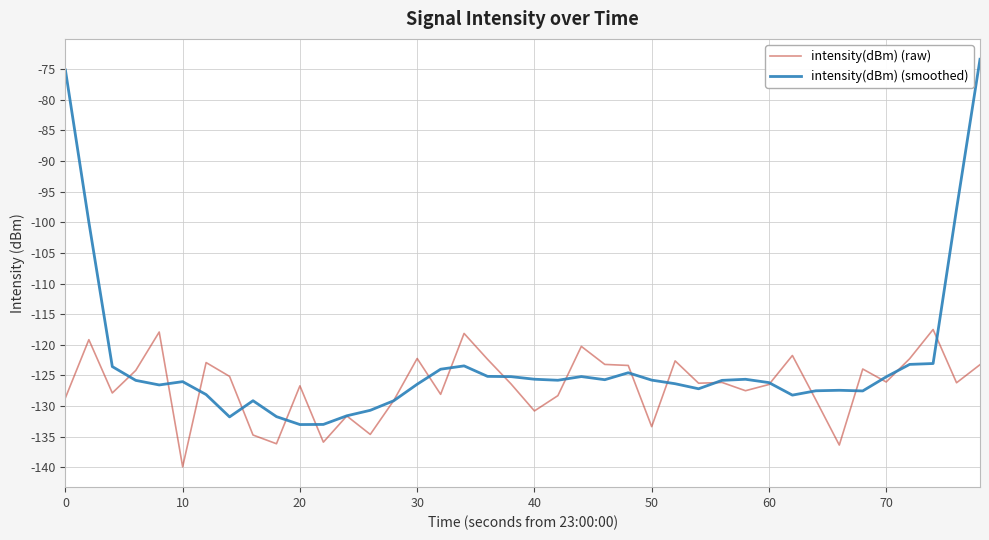

Which series has the largest total across all categories?

intensity(dBm) (smoothed)